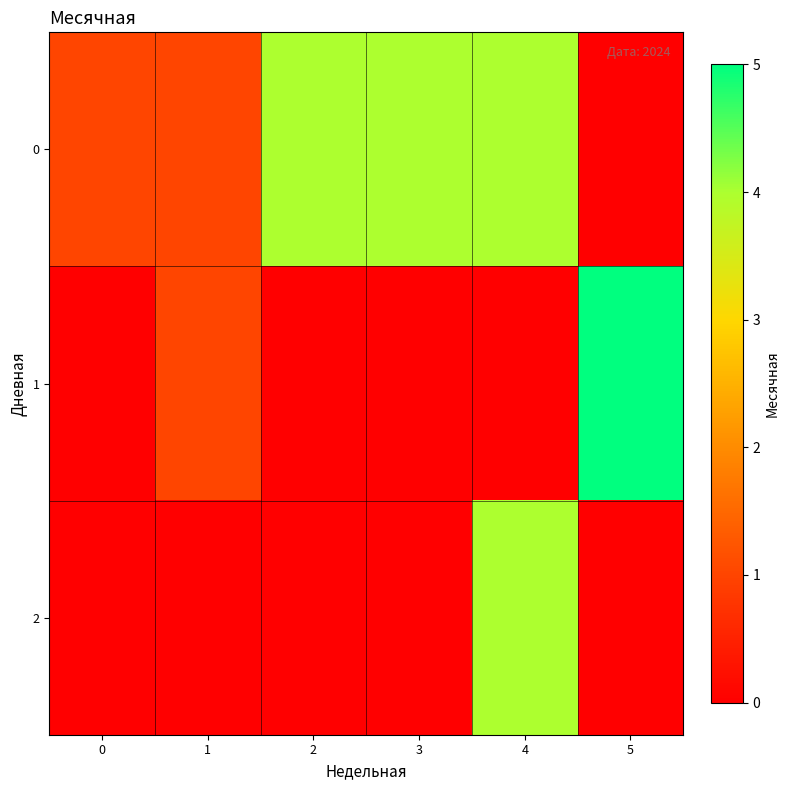

Reading right to left, what are all the values shown in this chart?

0: 5=0	4=4	3=4	2=4	1=1	0=1
1: 5=5	4=0	3=0	2=0	1=1	0=0
2: 5=0	4=4	3=0	2=0	1=0	0=0